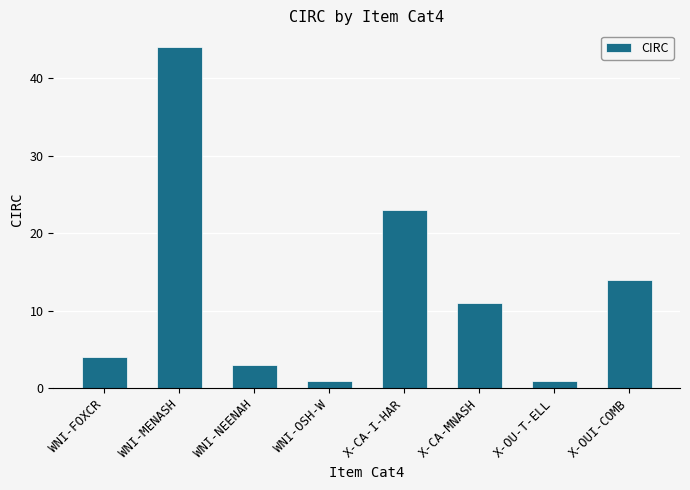

True or false: the data shows 23 at X-CA-I-HAR.

True